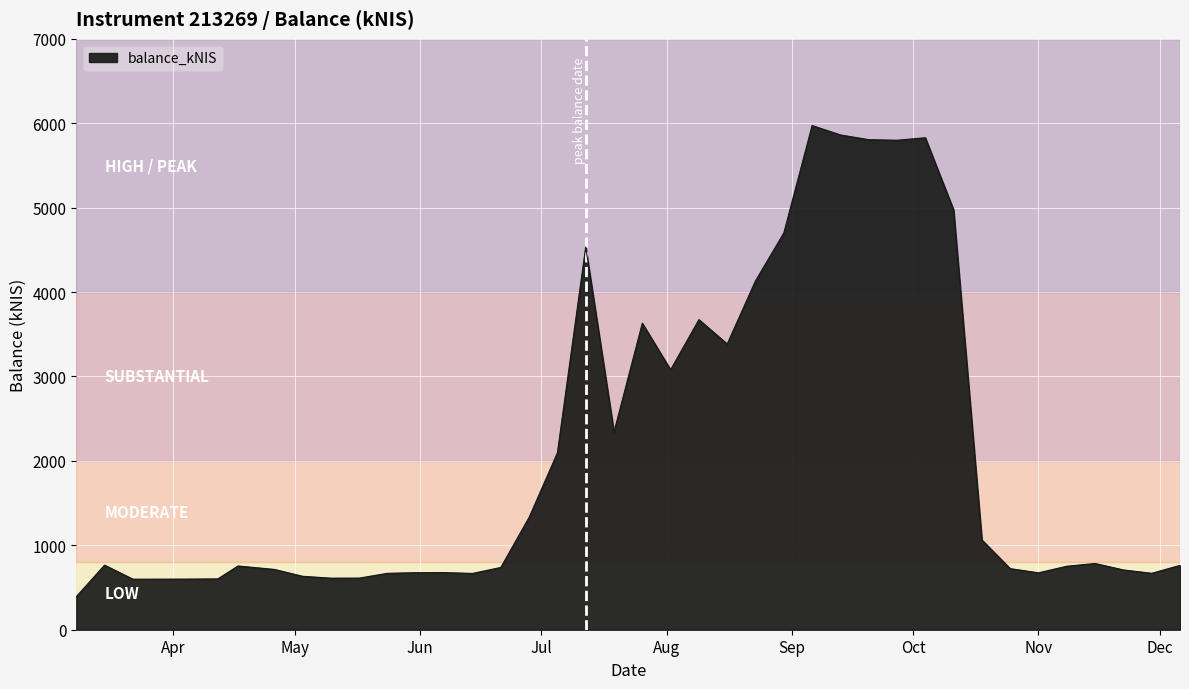

Does the chart display data point markers on the line(s)?

No